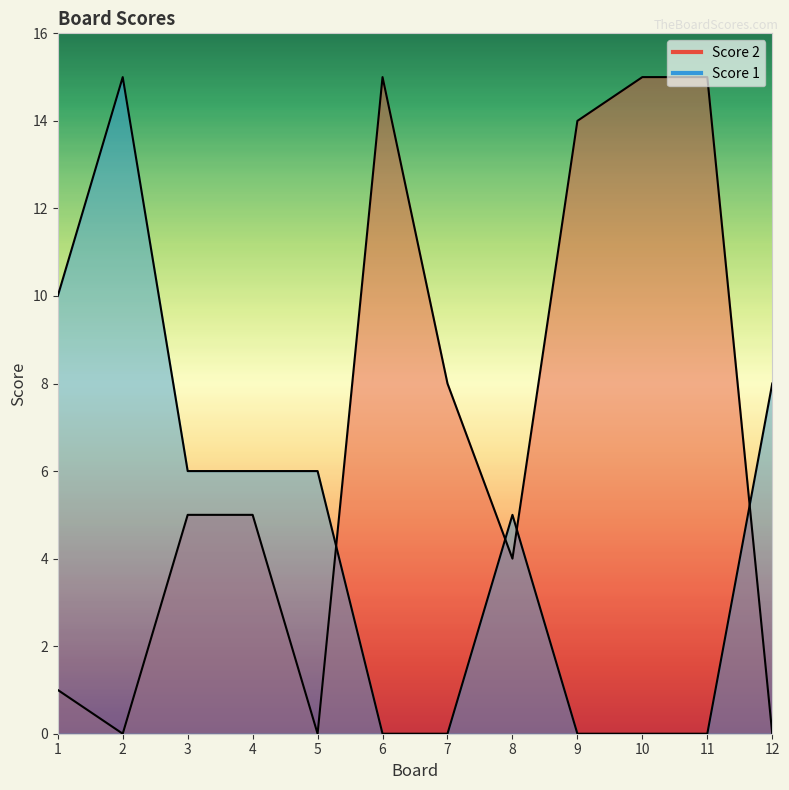

Where do Score 2 and Score 1 first cross each other?

5 and 6